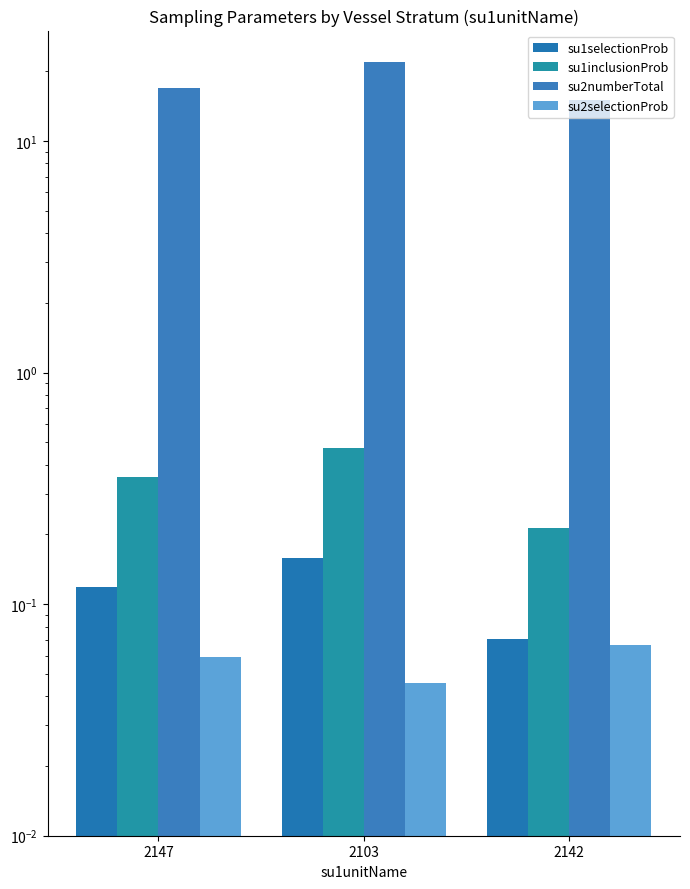

What position from the left is 2147?

1